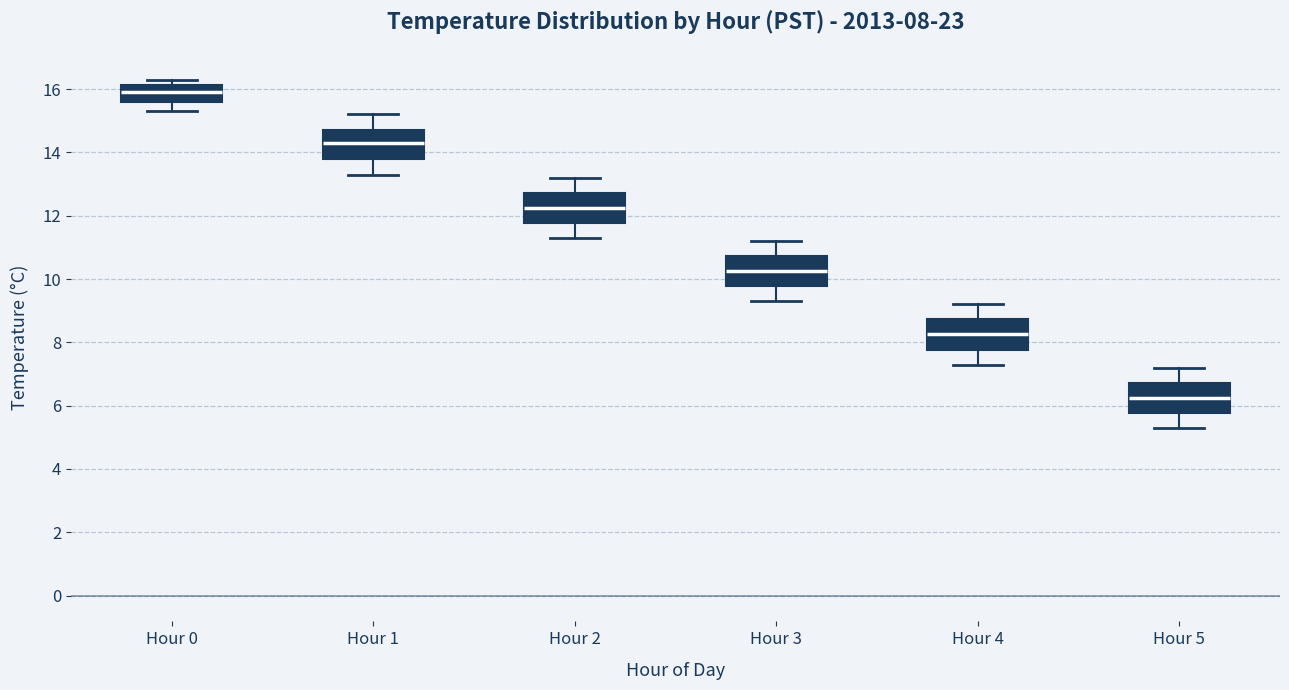

Which box has the lowest median line?

Hour 5